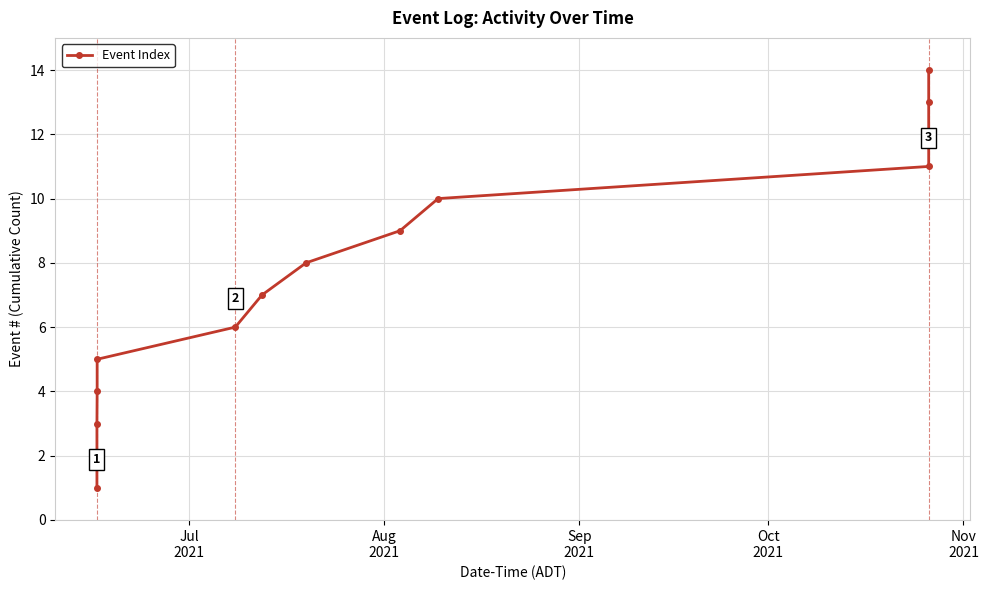

What is the average value?

8